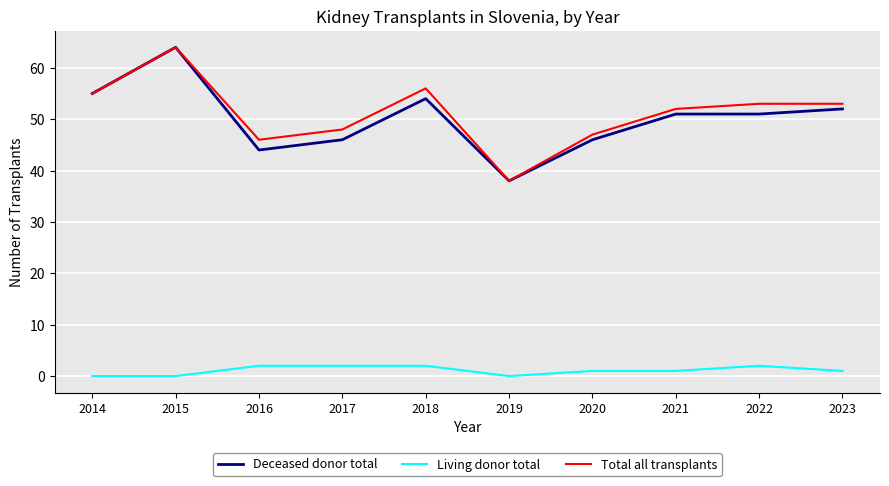

Reading left to right, what are all the values shown in this chart?

Deceased donor total: 2014=55	2015=64	2016=44	2017=46	2018=54	2019=38	2020=46	2021=51	2022=51	2023=52
Living donor total: 2014=0	2015=0	2016=2	2017=2	2018=2	2019=0	2020=1	2021=1	2022=2	2023=1
Total all transplants: 2014=55	2015=64	2016=46	2017=48	2018=56	2019=38	2020=47	2021=52	2022=53	2023=53